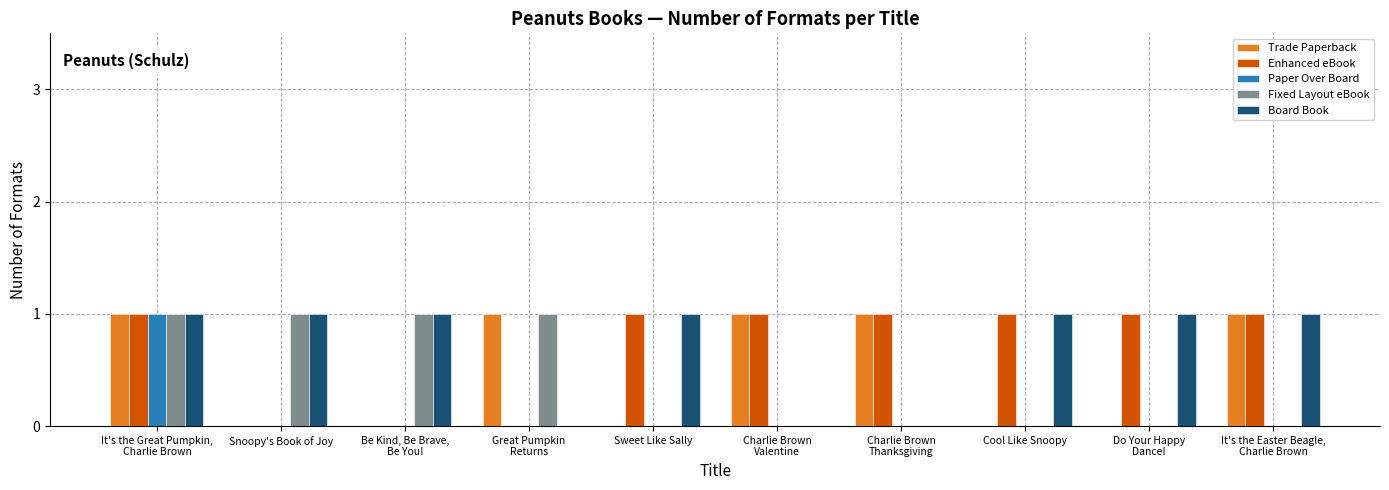

Is it true that Paper Over Board equals -1 at Cool Like Snoopy?

False